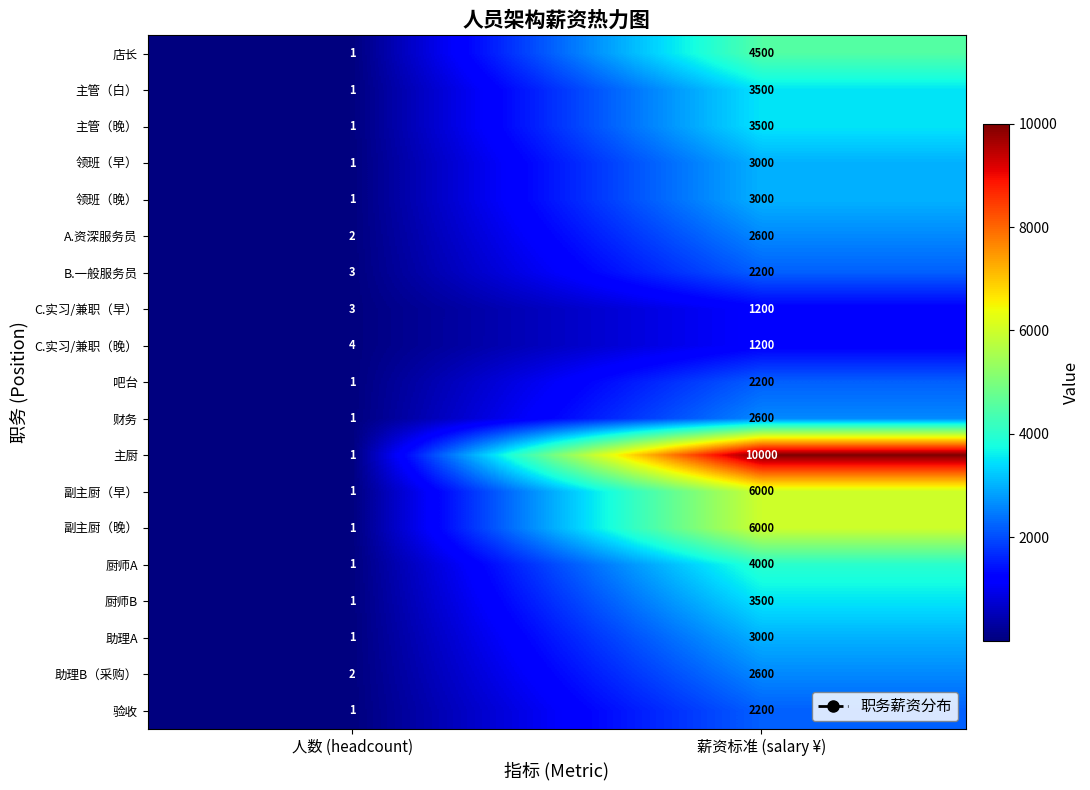

Which category has the lowest value across all series?

人数 (headcount)